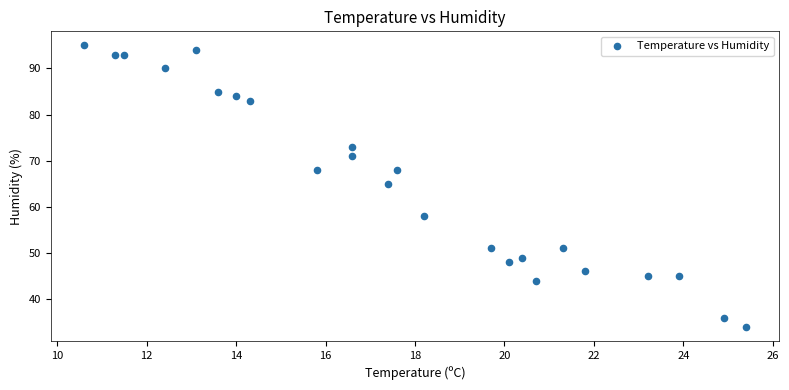

What Y value in the scatter plot is closest to 64?

65